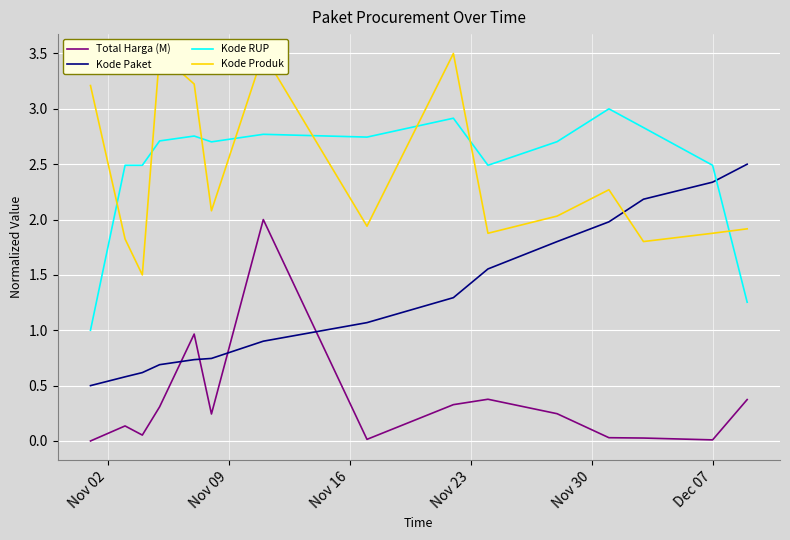

How many times do Kode RUP and Kode Paket cross each other?

1